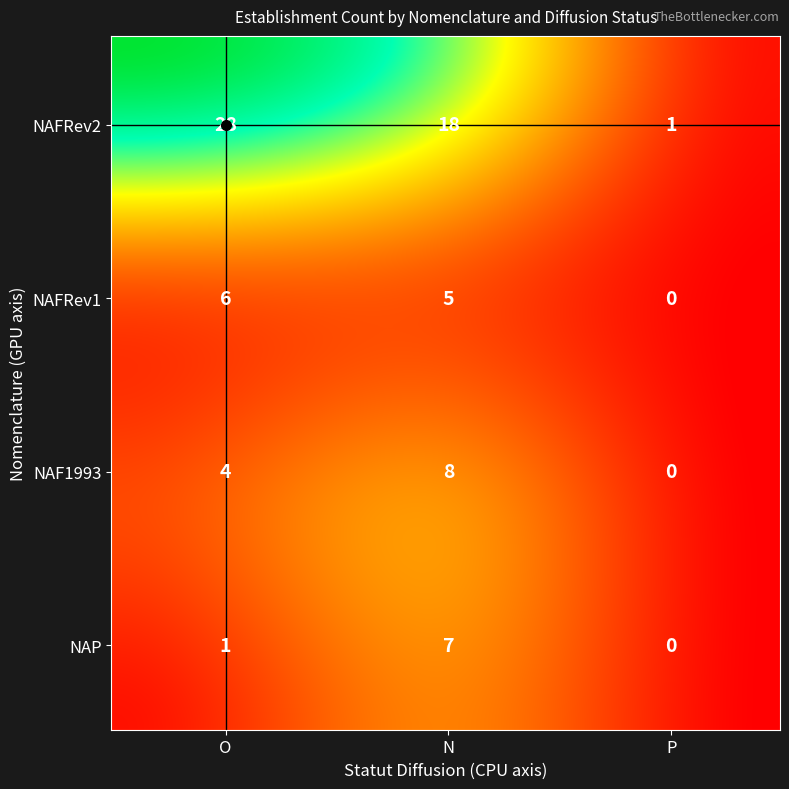

The value of NAP at N is 9. True or false?

False